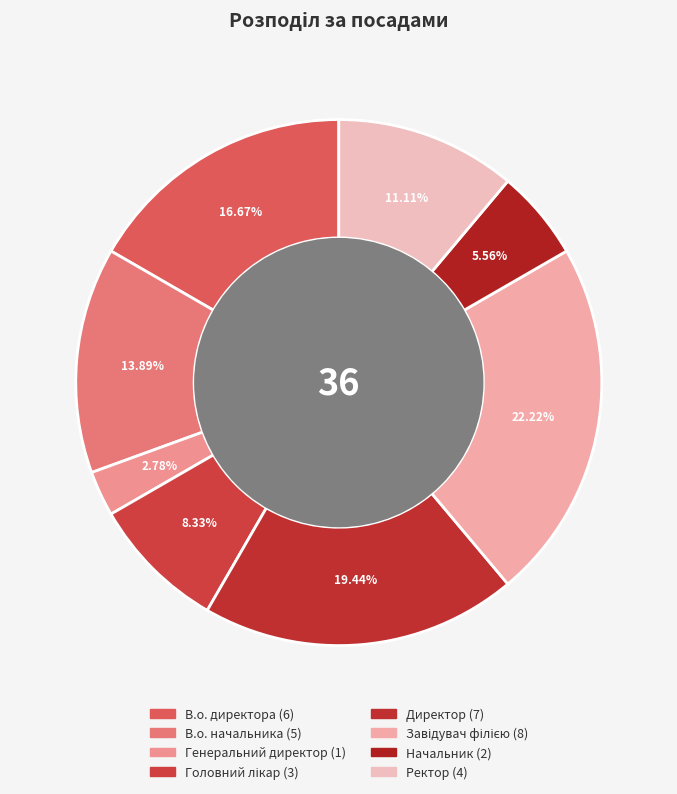

To the nearest percent, what percentage of the pie is Генеральний директор?

3%